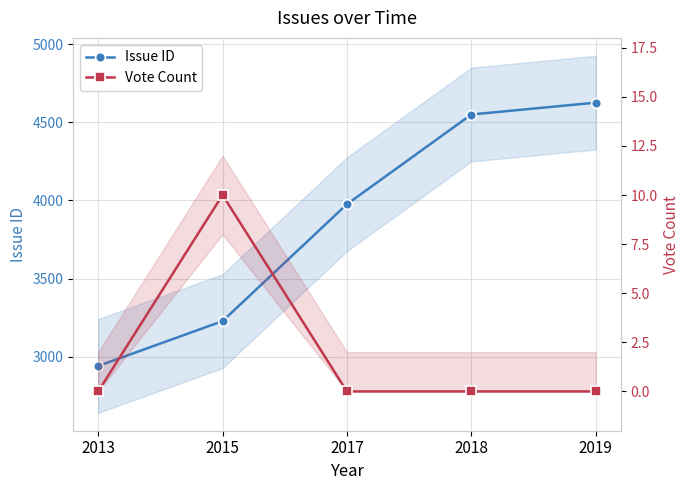

What is the maximum value shown in the chart?

4626